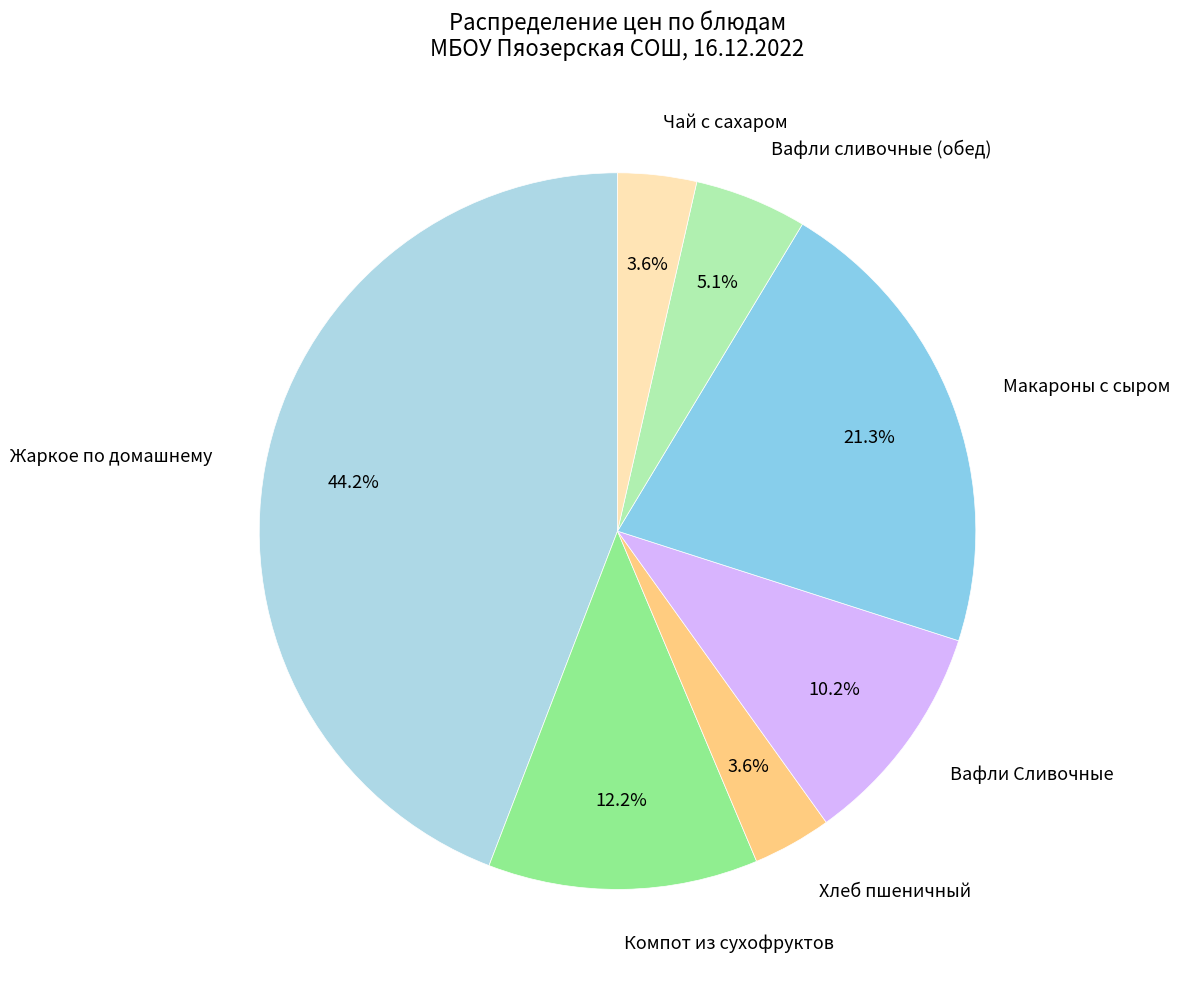

To the nearest percent, what is the difference between the Чай с сахаром and Компот из сухофруктов slice percentages?

9%